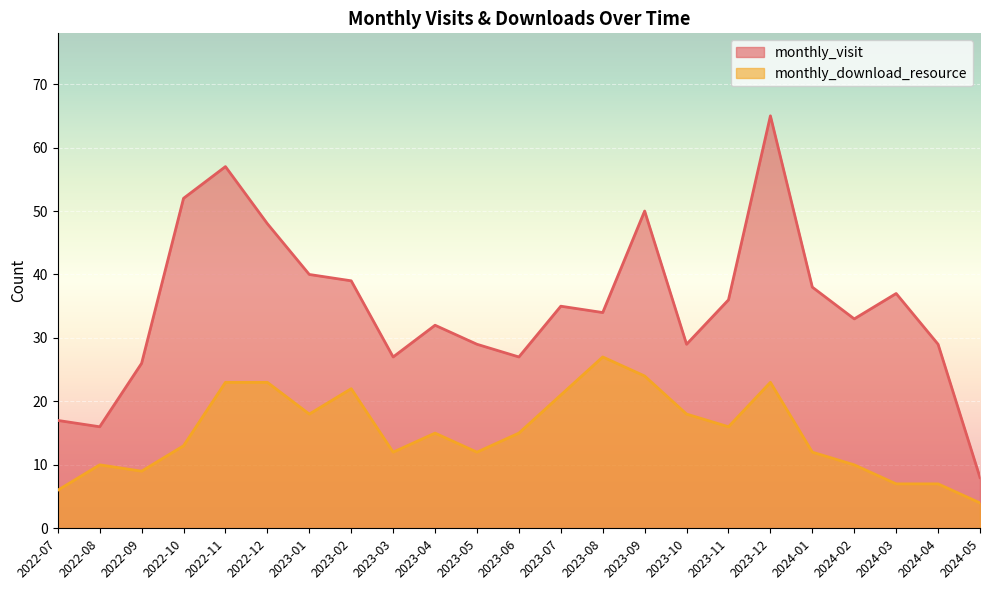

At which category does the chart reach its peak across all series?

2023-12